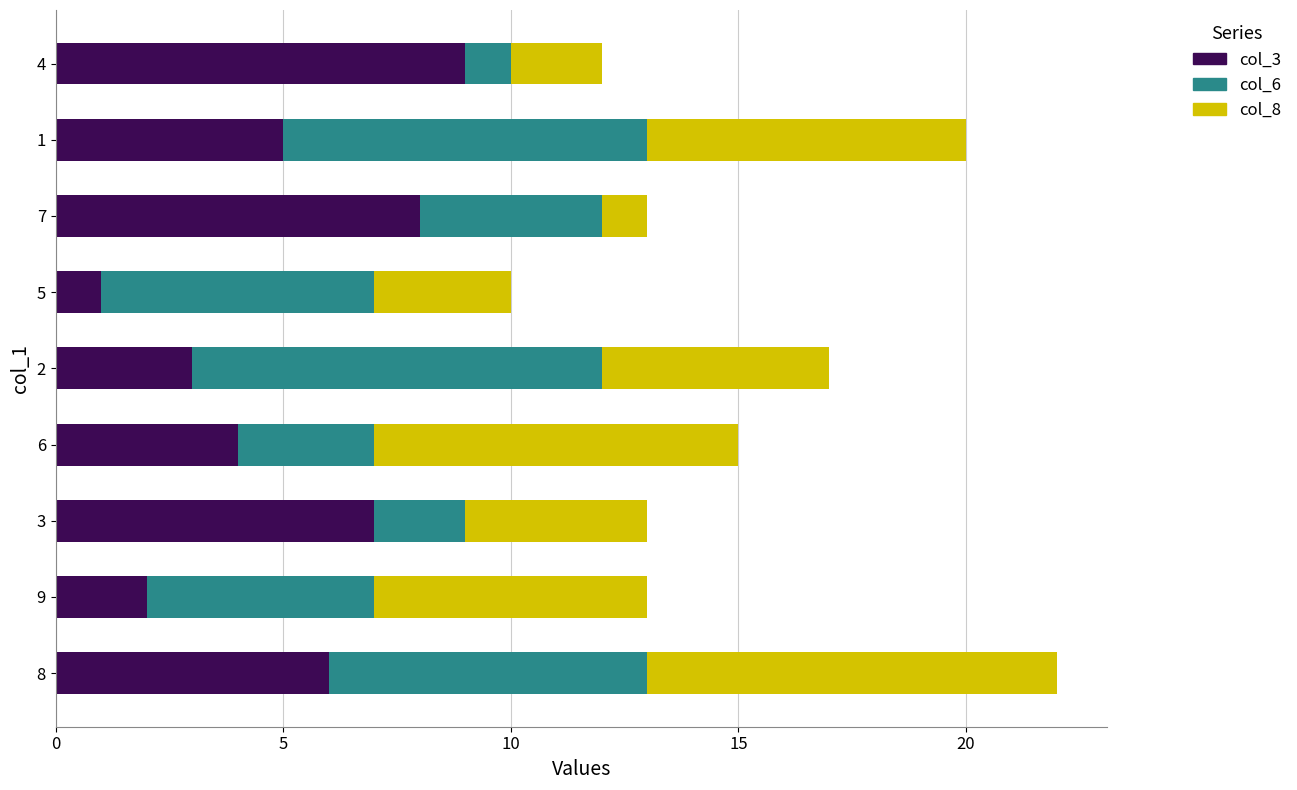

Rank the categories by col_3 value from highest to lowest.

4, 7, 3, 8, 1, 6, 2, 9, 5